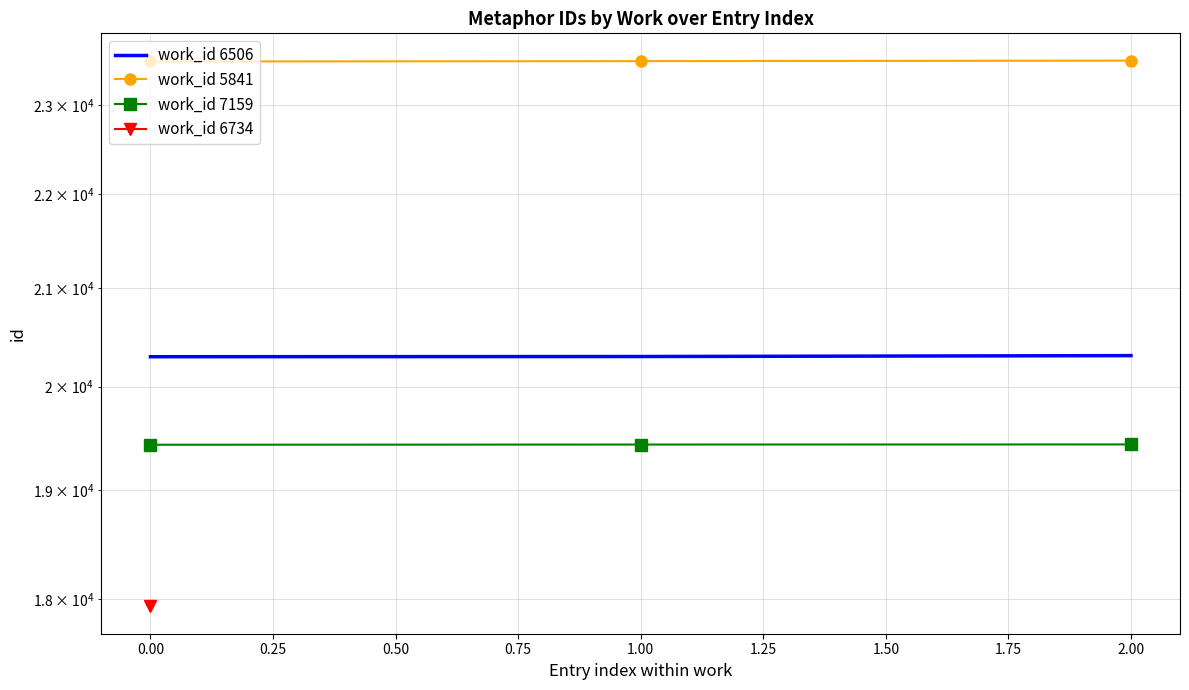

Between 0.00 and 2.00, which series saw the biggest shift?

work_id 6506